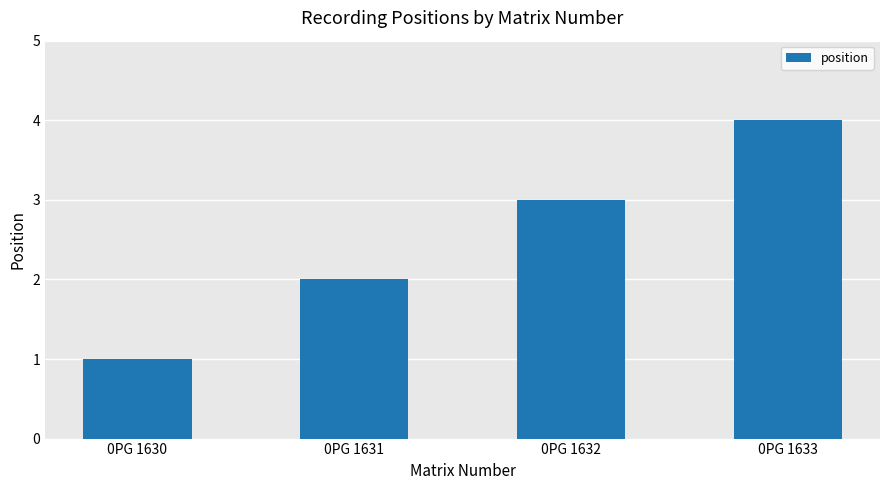

What is the sum of the values at 0PG 1632 and 0PG 1631?

5